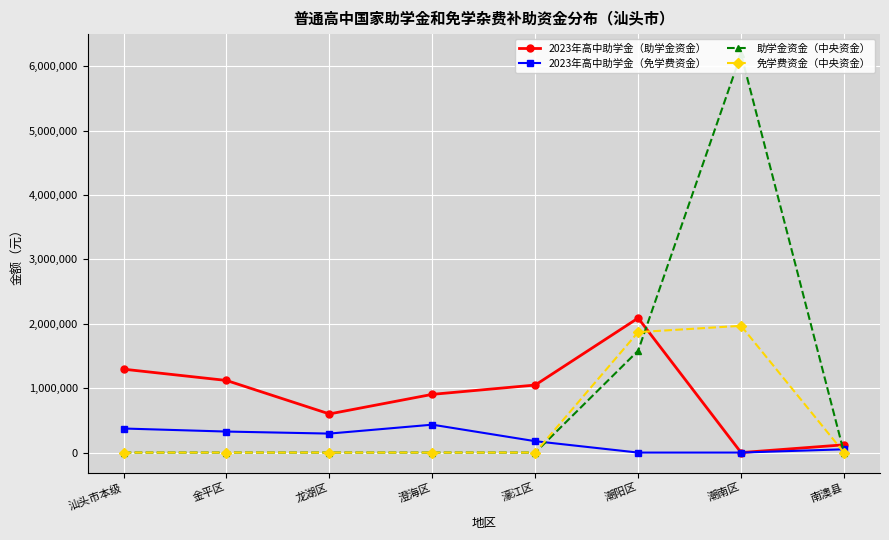

What is the average value of the 免学费资金（中央资金） series?

479956